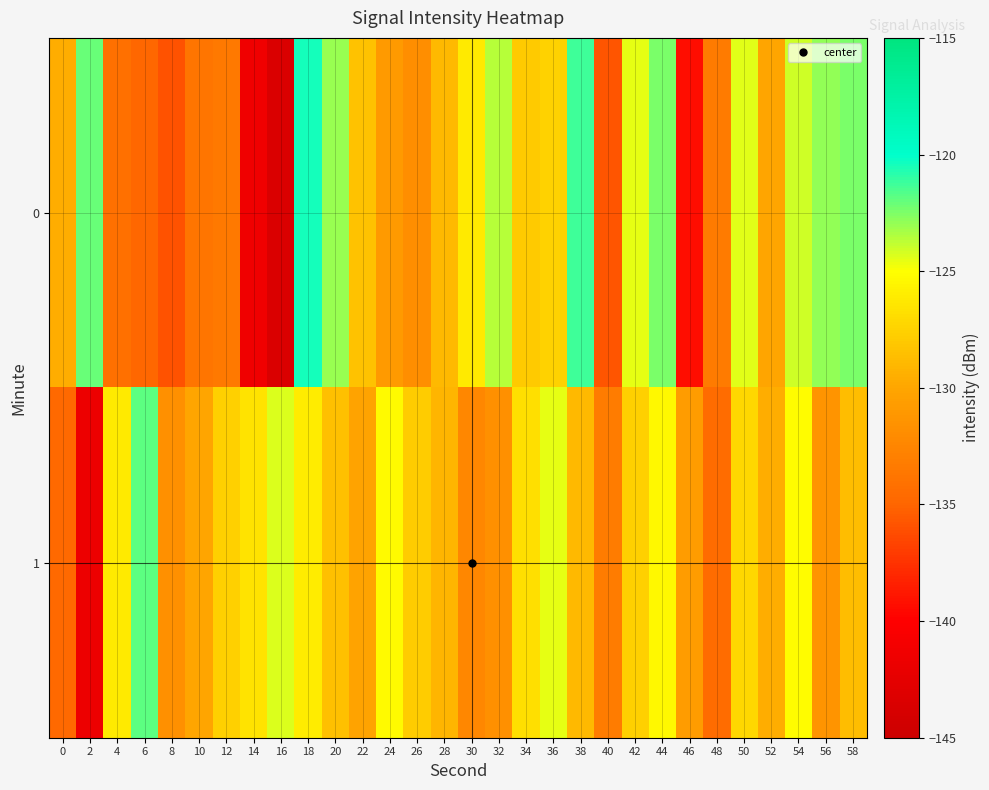

Between 28 and 20, which is larger?

20